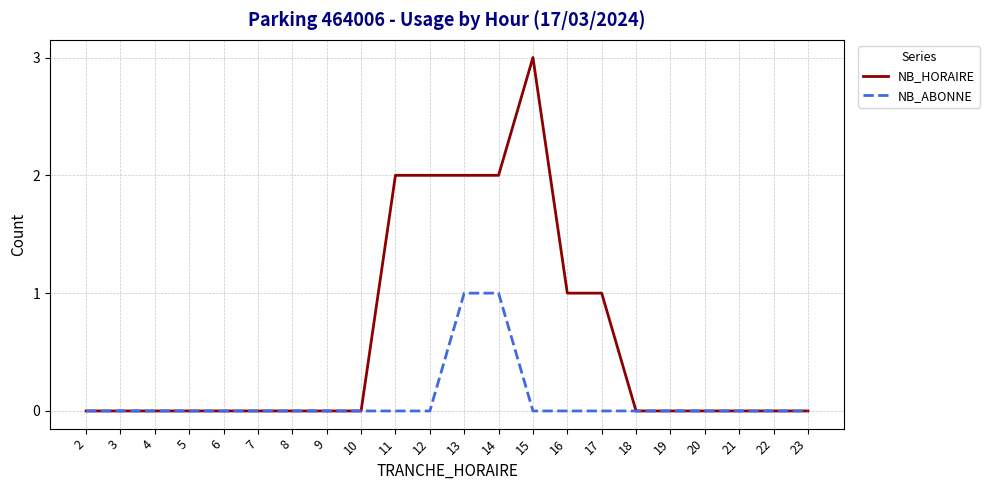

Which series has the largest total across all categories?

NB_HORAIRE